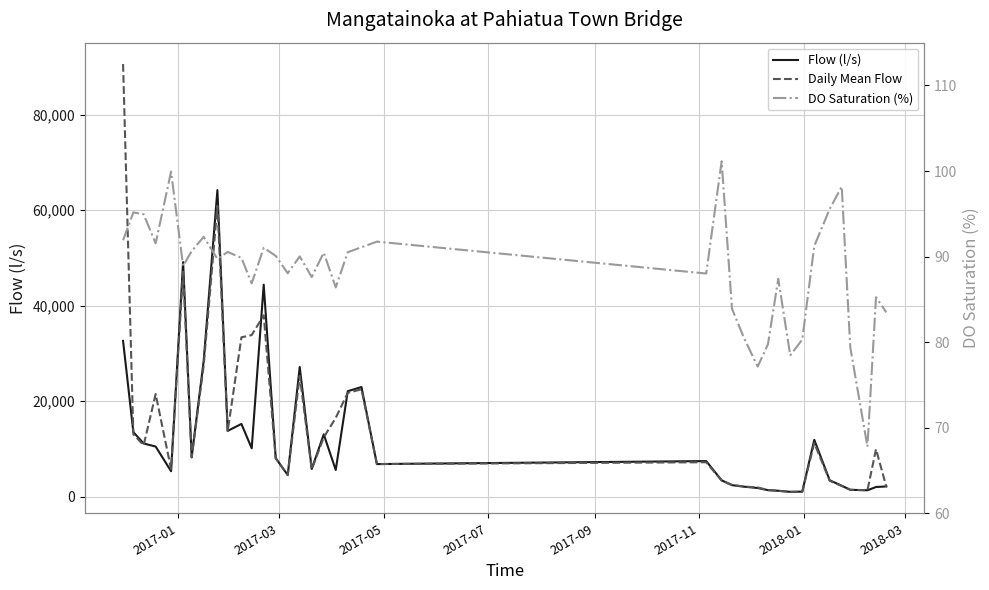

Reading right to left, extract all data points from this chart.

Flow (l/s): 2165.0	2049.0	1362.0	1461.0	2316.0	3452.0	11925.0	1079.0	1039.0	1261.0	1387.0	1842.0	2114.0	2438.0	3444.0	7474.0	6849.0	22975.0	22104.0	5614.0	13069.0	5814.0	27167.0	4568.0	8097.0	44397.0	10154.0	15250.0	13796.0	64201.0	28435.0	8296.0	49127.0	5354.0	10518.0	11156.0	13540.0	32642.0
Daily Mean Flow: 2116.0	9968.0	1370.0	1459.0	2263.0	3342.0	11250.0	1056.0	1026.0	1245.0	1421.0	1947.0	2148.0	2491.0	3390.0	7230.0	6847.0	22490.0	21770.0	16520.0	12440.0	5739.0	25310.0	4518.0	8034.0	38000.0	33850.0	33380.0	13750.0	60930.0	27450.0	8228.0	47090.0	5801.0	21500.0	10790.0	13080.0	90590.0
DO Saturation (%): 83.5	85.2	67.8	79.4	98.2	95.6	91.2	80.3	78.5	87.4	79.8	77.1	80.5	83.9	101.1	88.0	91.8	91.1	90.5	86.4	90.5	87.6	90.0	88.0	90.1	91.0	86.9	89.8	90.5	89.7	92.3	90.6	88.9	99.9	91.5	94.9	95.2	91.9